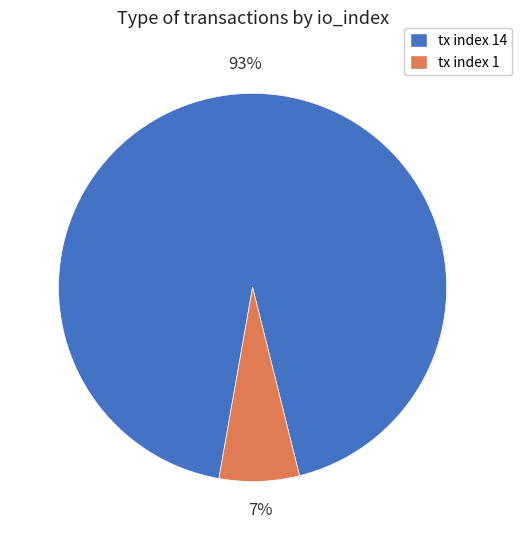

Rank the categories by value from highest to lowest.

tx index 14, tx index 1